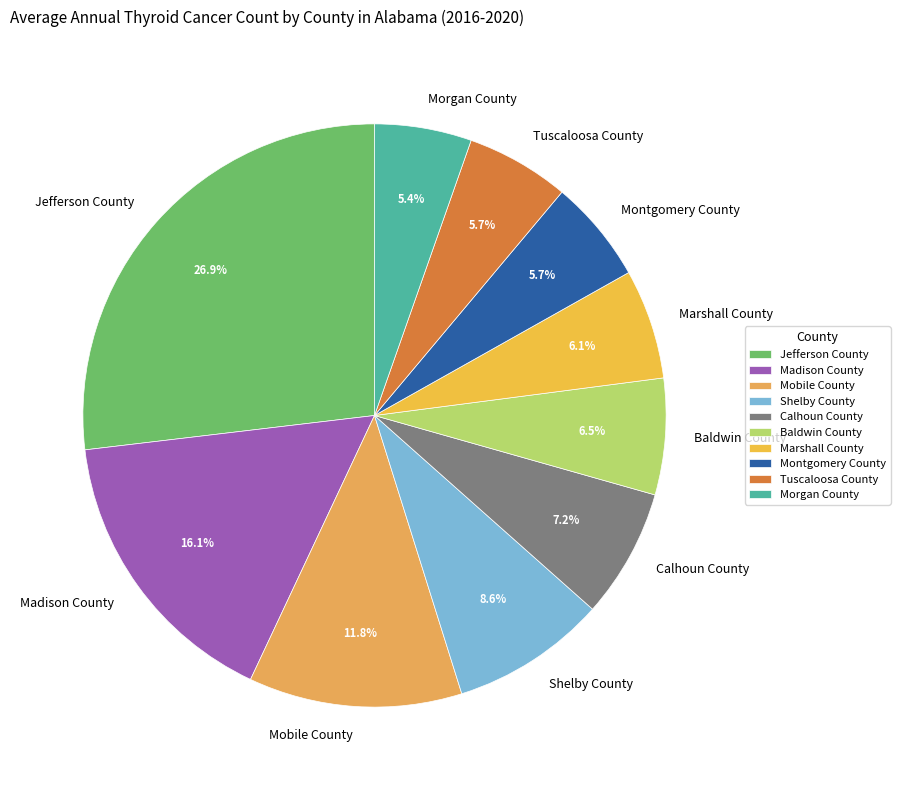

How much of the chart is everything except Morgan County?

94.6%